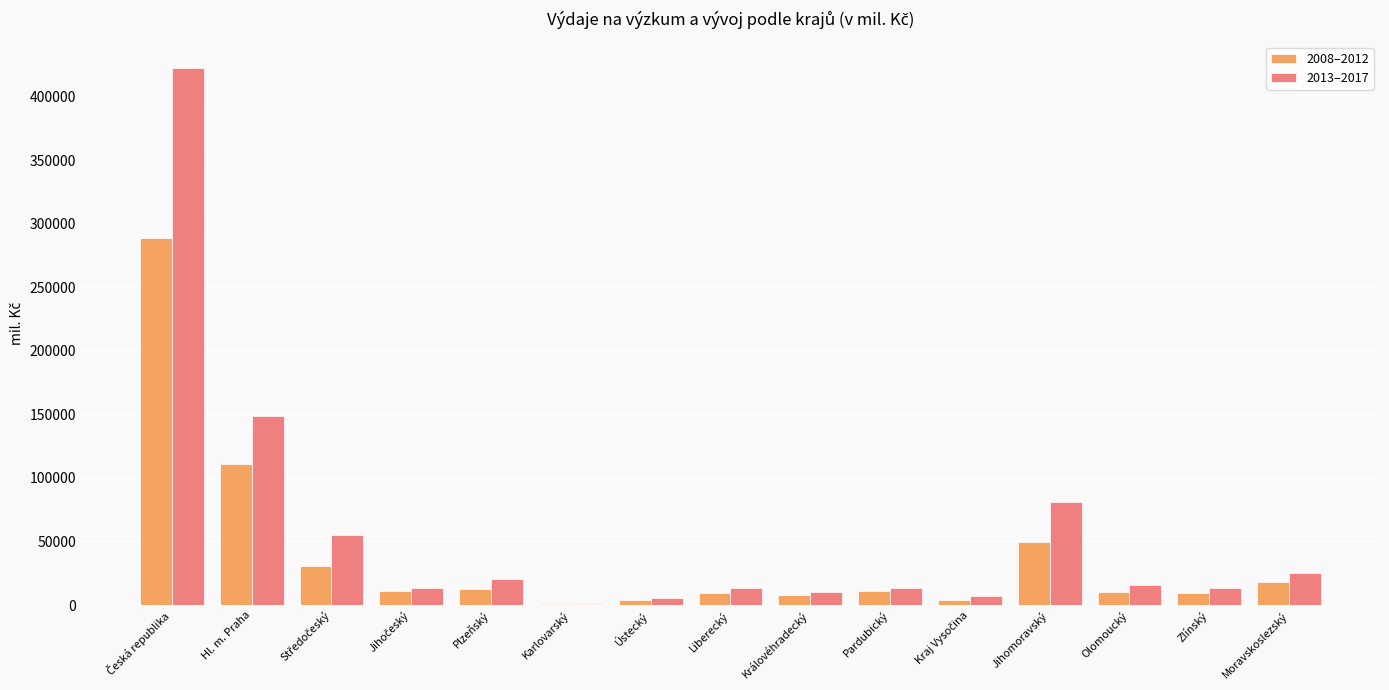

Read the 2008–2012 value at Pardubický.

11171.2